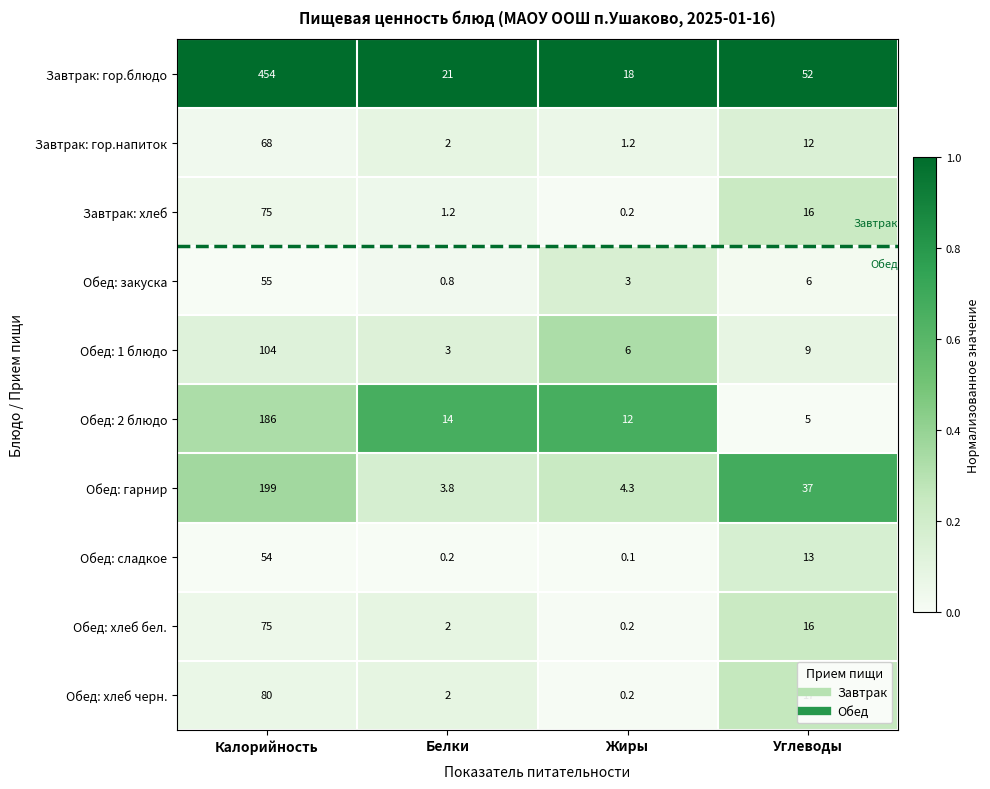

What is the difference between the maximum and second lowest values in the Обед: хлеб черн. series?

78.0